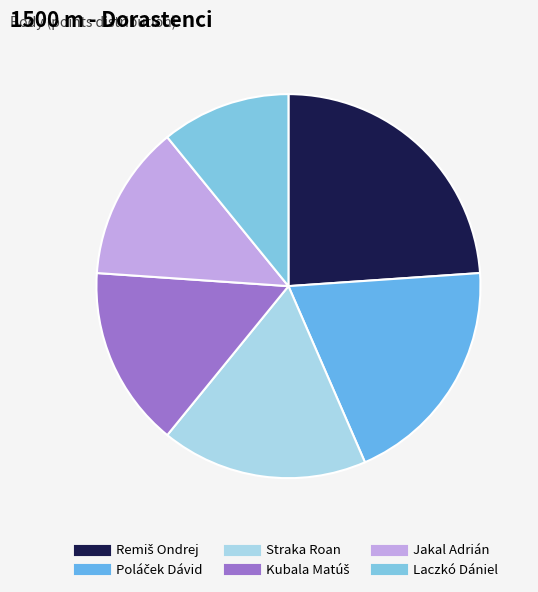

Combined, what portion of the pie is Kubala Matúš and Jakal Adrián?

28.3%